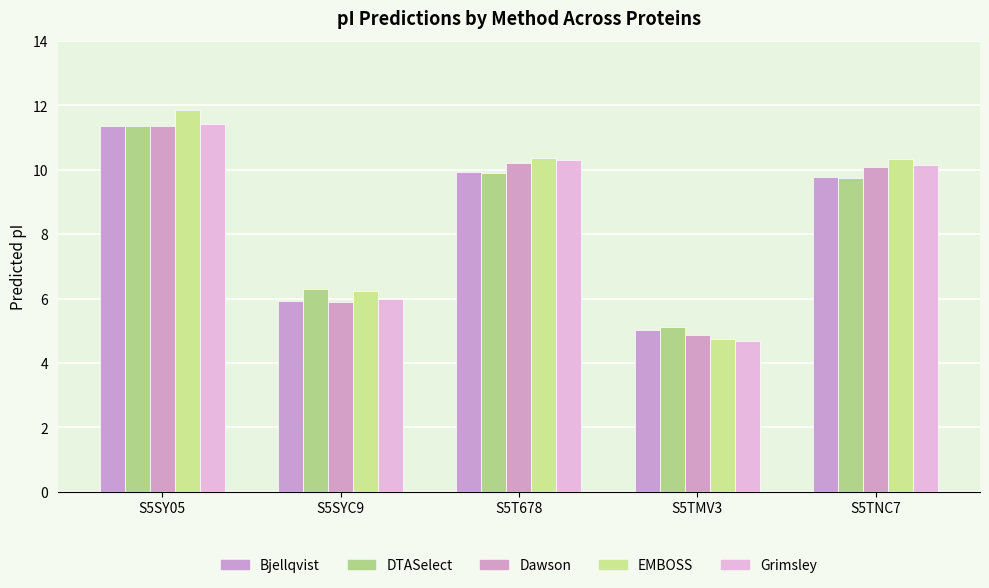

What is the difference between the highest and lowest values at S5SY05?

0.5